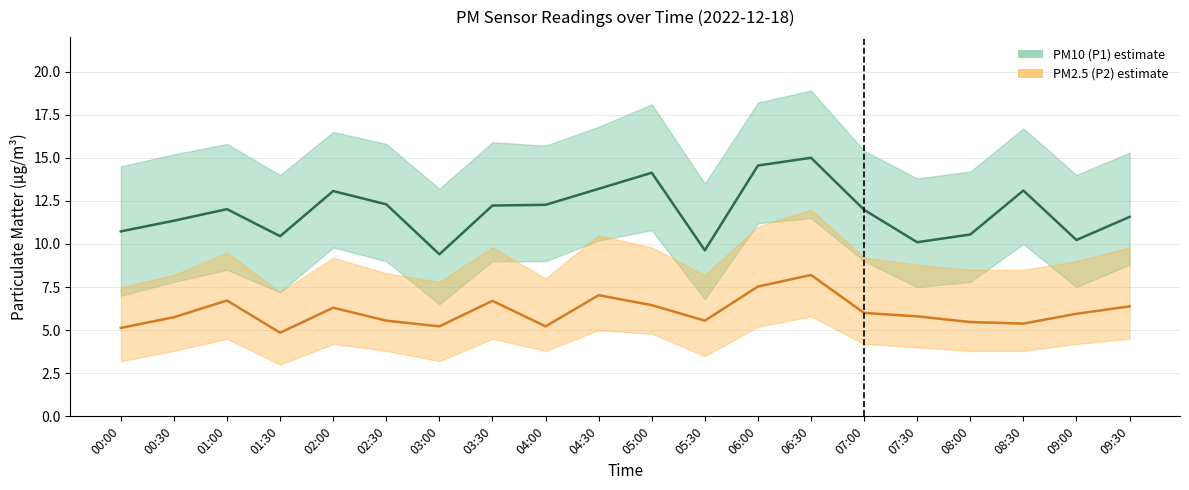

How many data points in PM10 (P1) are above 12?

10